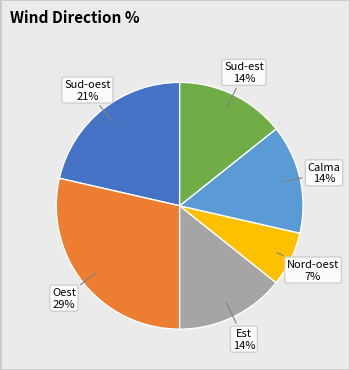

Does Oest account for over 50% of the chart?

No